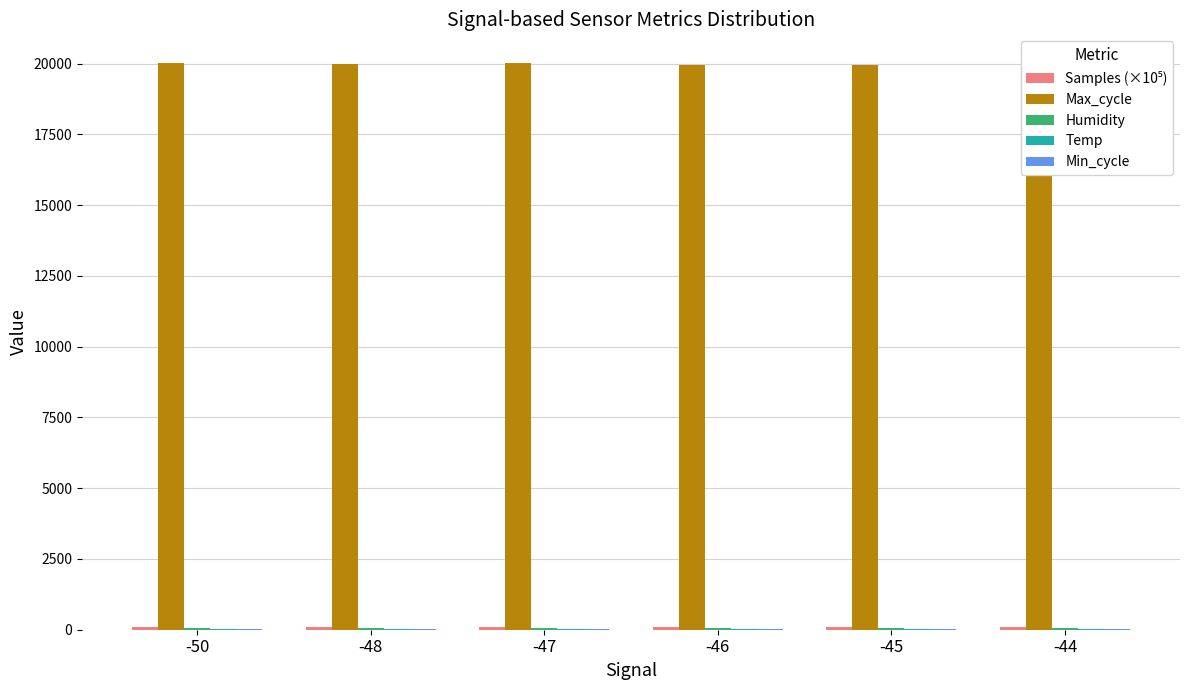

What is the highest value of the Max_cycle series?

20031.0